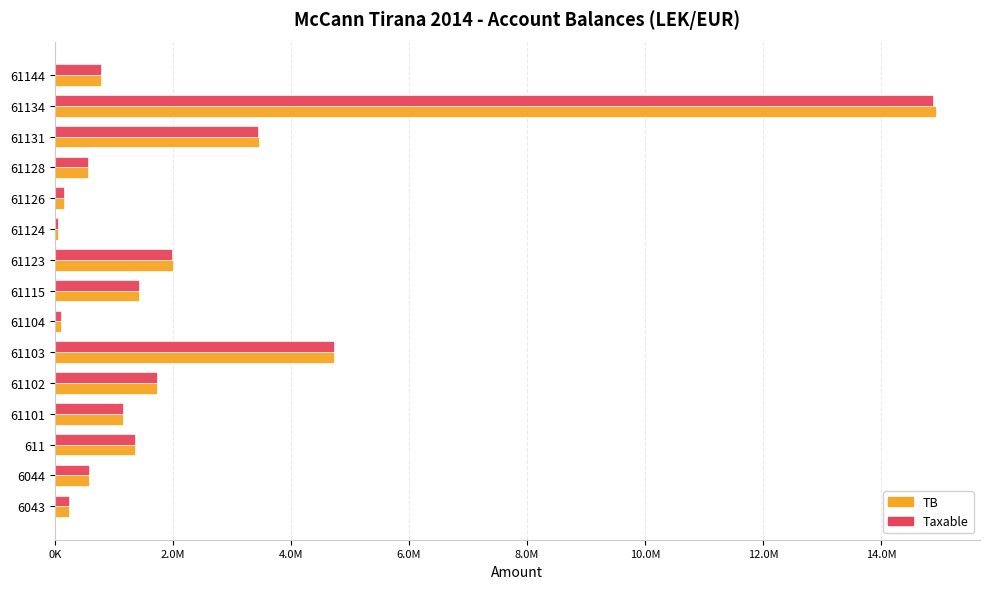

Rank the series by their maximum value, from highest to lowest.

TB, Taxable